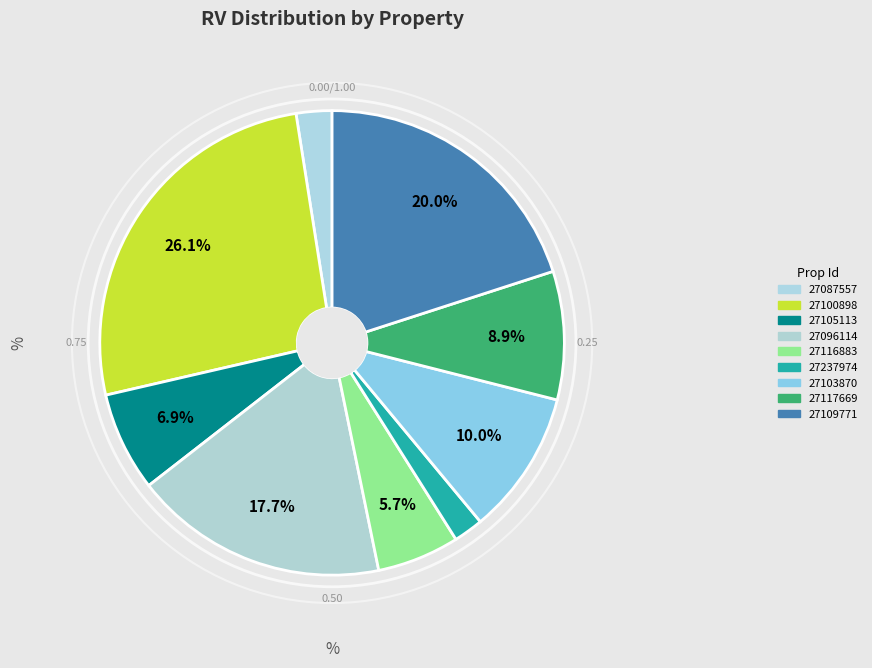

To the nearest percent, what portion does 27103870 represent?

10%